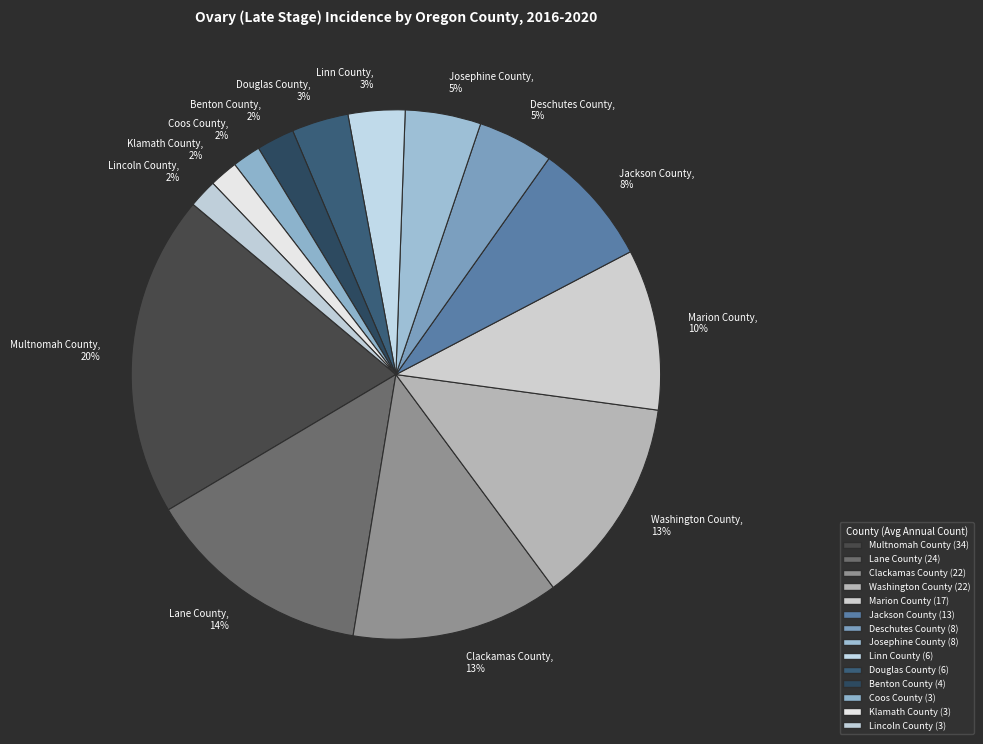

Between Klamath County and Washington County, which is larger?

Washington County